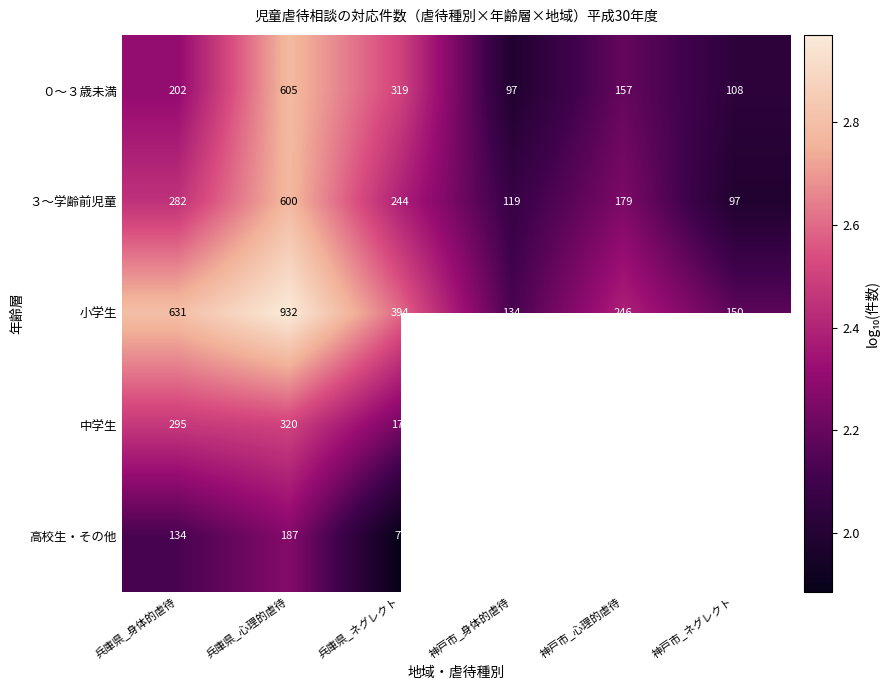

Where is ３～学齢前児童 nearest to the value 348?

兵庫県_身体的虐待